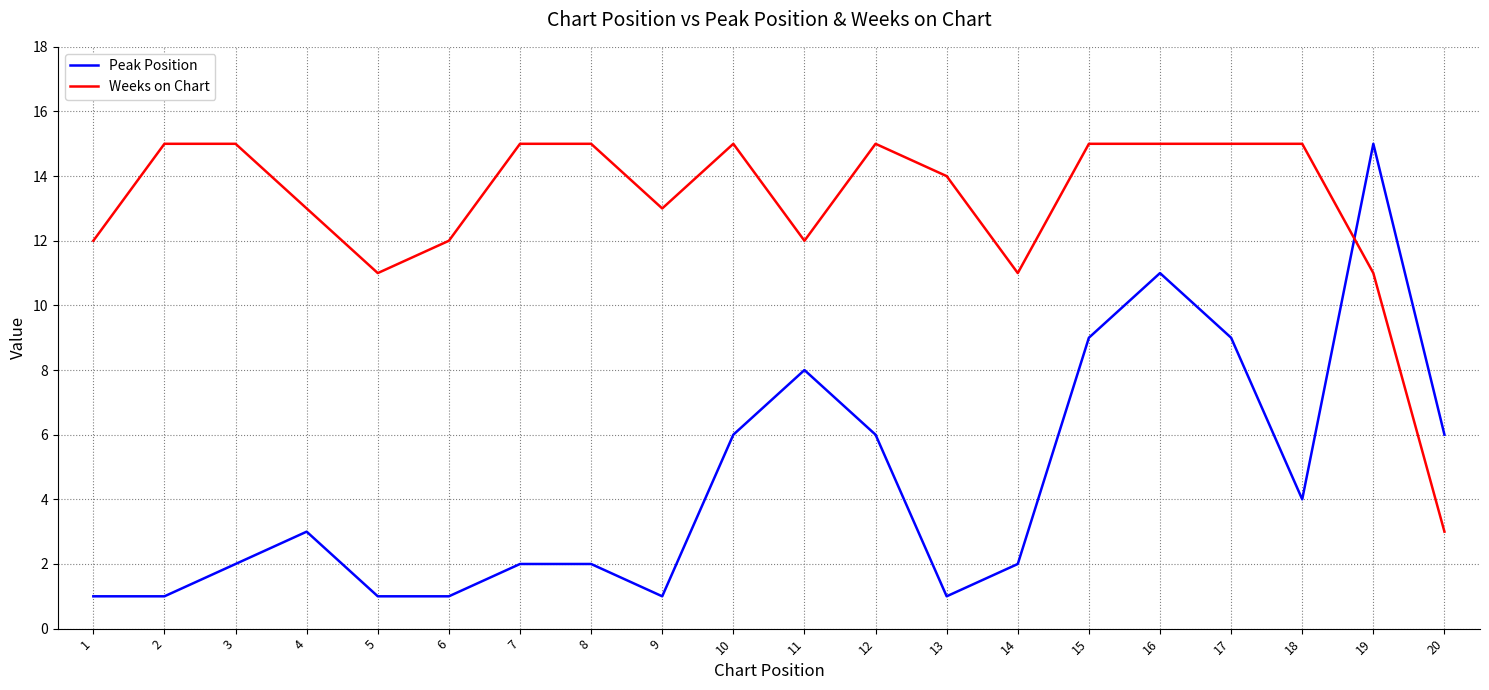

What is the approximate value of Peak Position at 10, to the nearest 10?

10